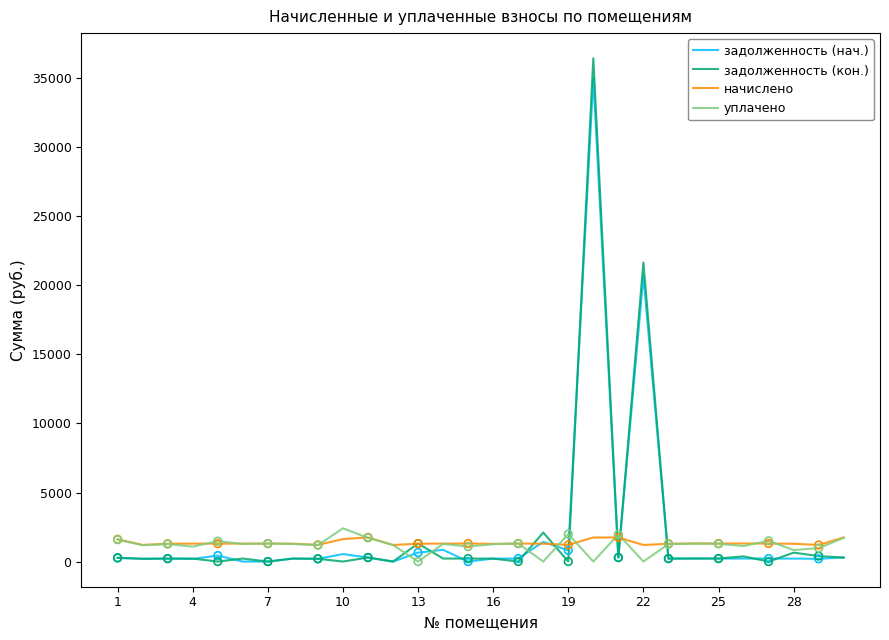

What is the highest value of the задолженность (кон.) series?

36442.9